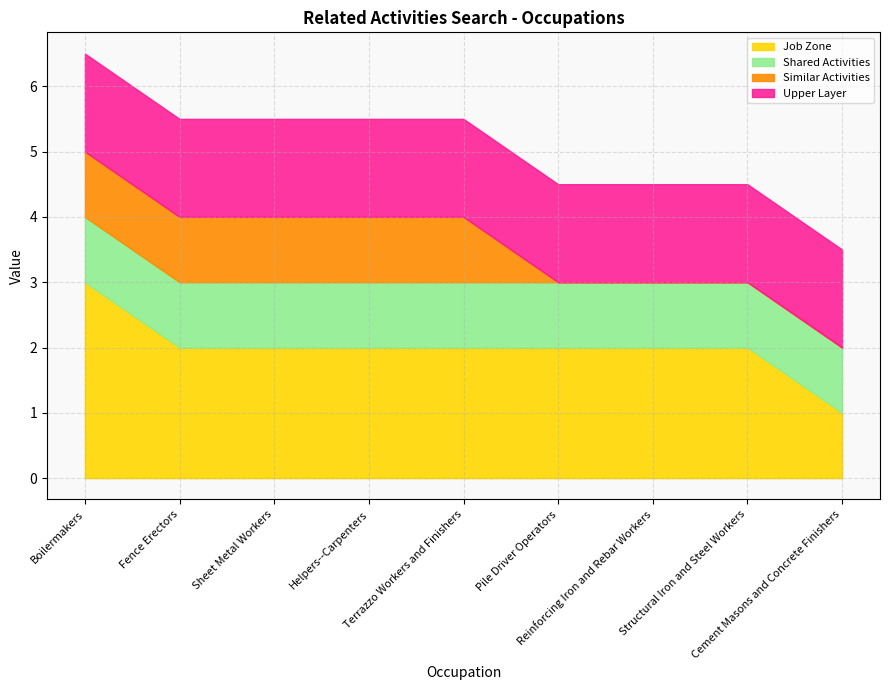

What is the lowest value of the Job Zone series?

1.0